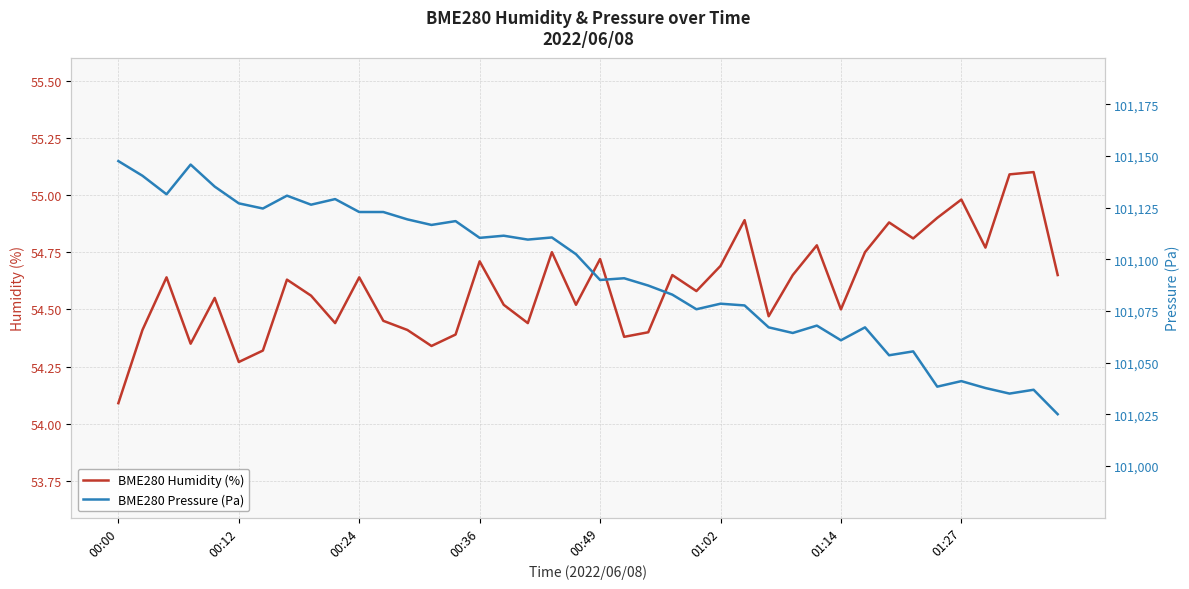

The BME280 Humidity (%) series shows 54.4 at 17. True or false?

True